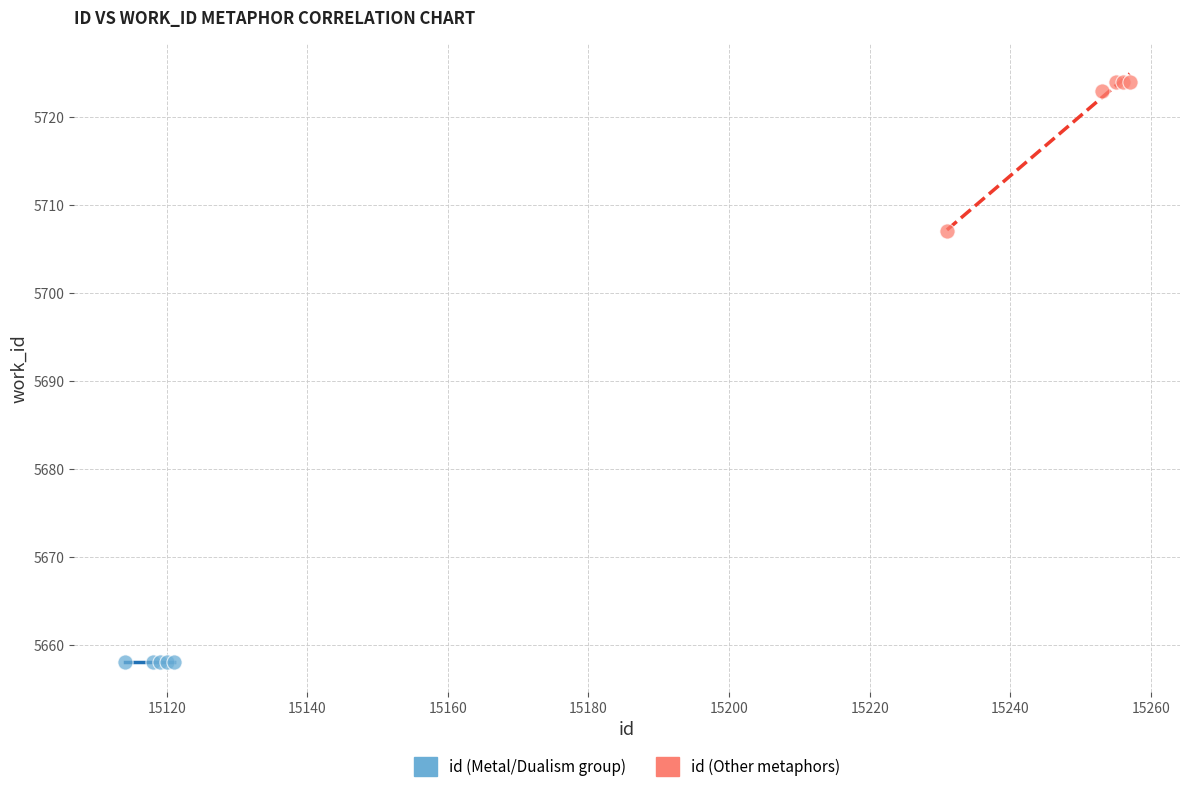

Which series contains the lowest Y value?

id (Metal/Dualism group)